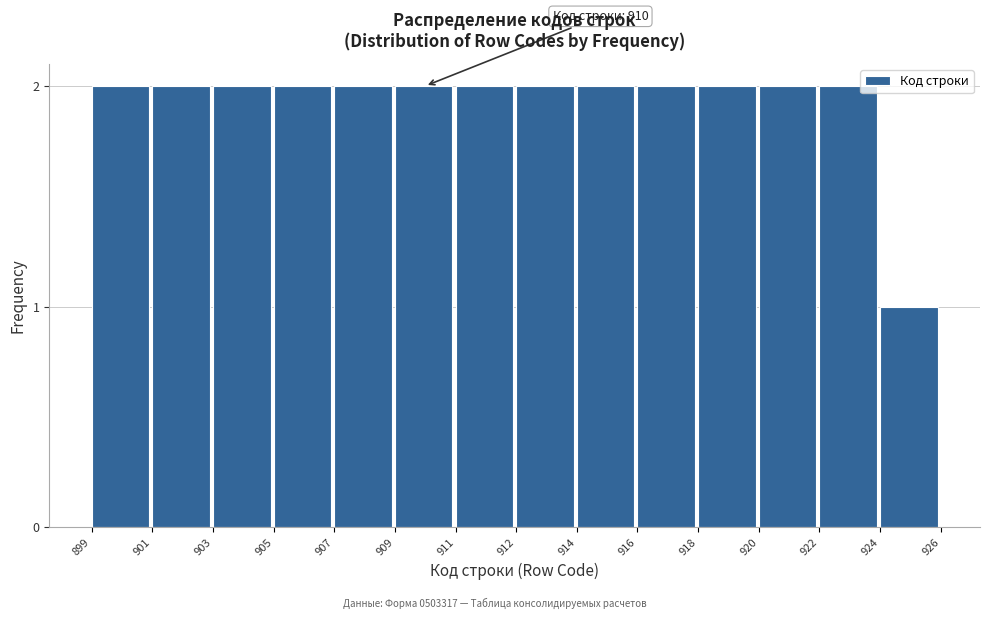

Reading left to right, what are all the values shown in this chart?

899=2	901=2	903=2	905=2	907=2	909=2	911=2	912=2	914=2	916=2	918=2	920=2	922=2	924=1